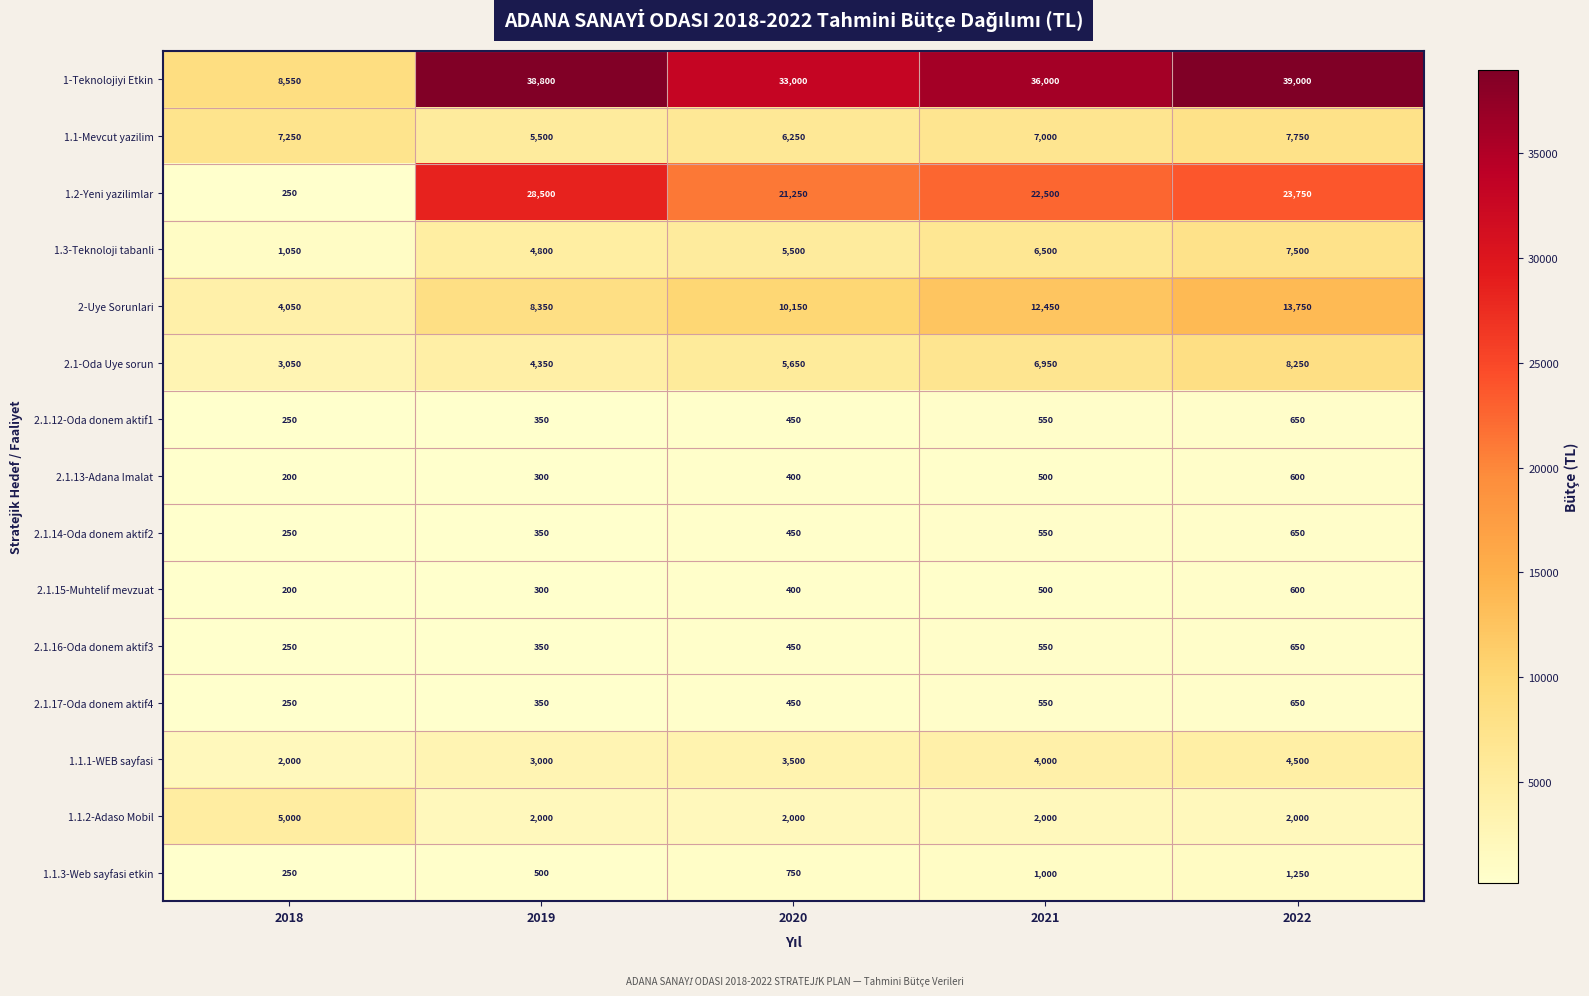

How many data points in 1-Teknolojiyi Etkin are less than 36000?

2